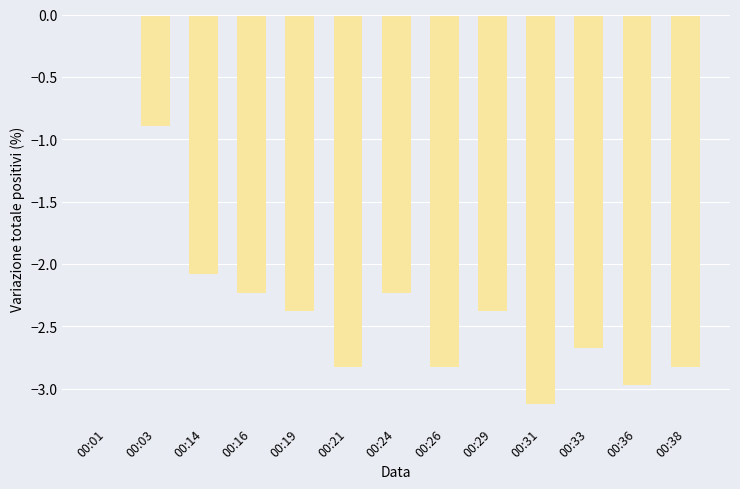

What is the average value?

-2.3